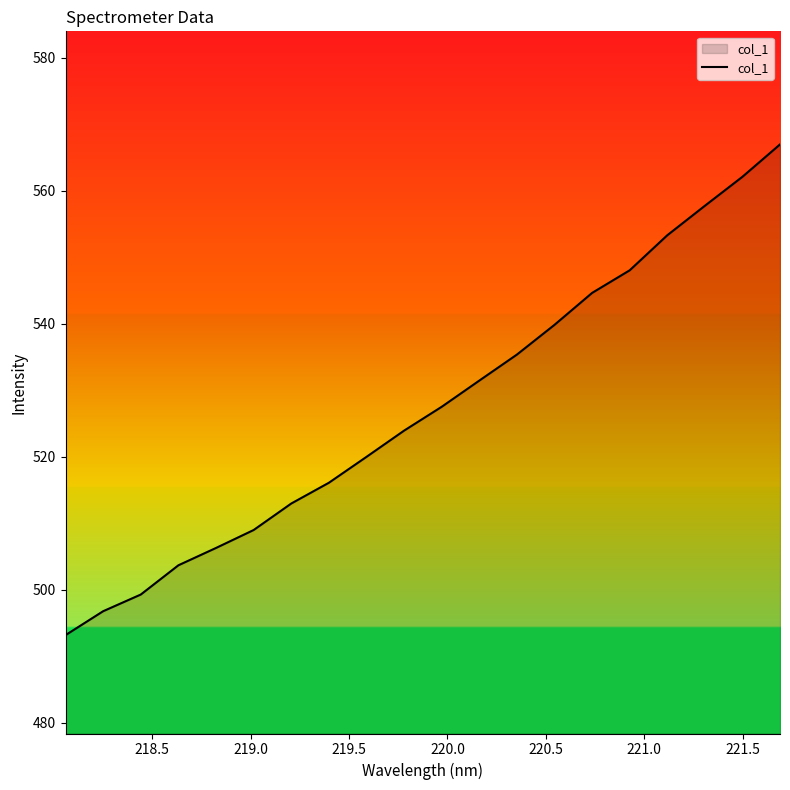

What is the difference between the maximum and minimum values?

73.8